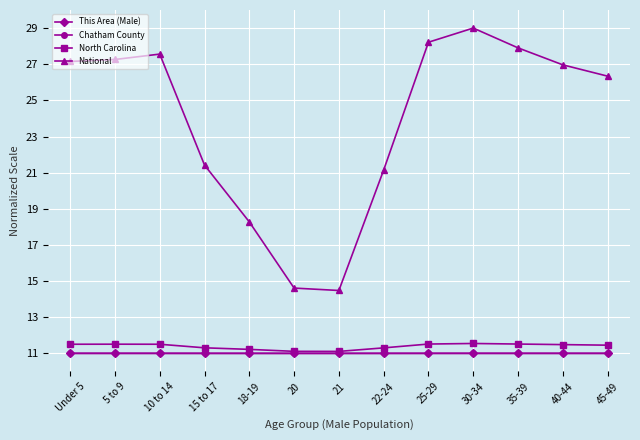

Which series has the largest total across all categories?

National